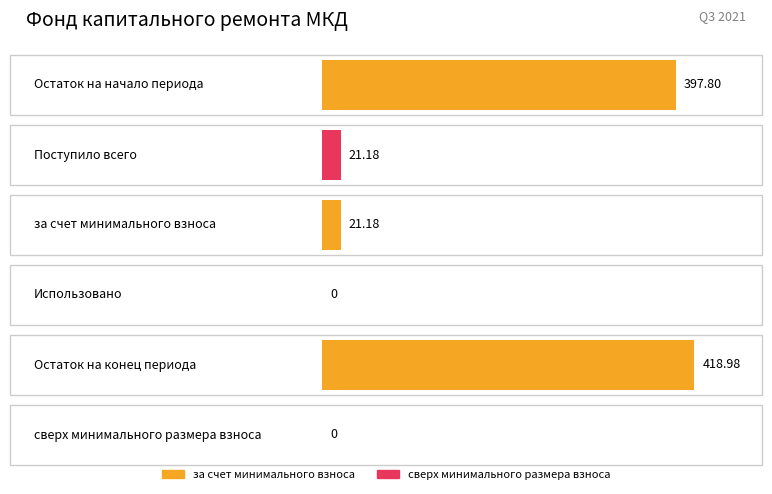

Rank the series at Остаток на начало from lowest to highest value.

сверх минимального размера взноса, за счет минимального взноса